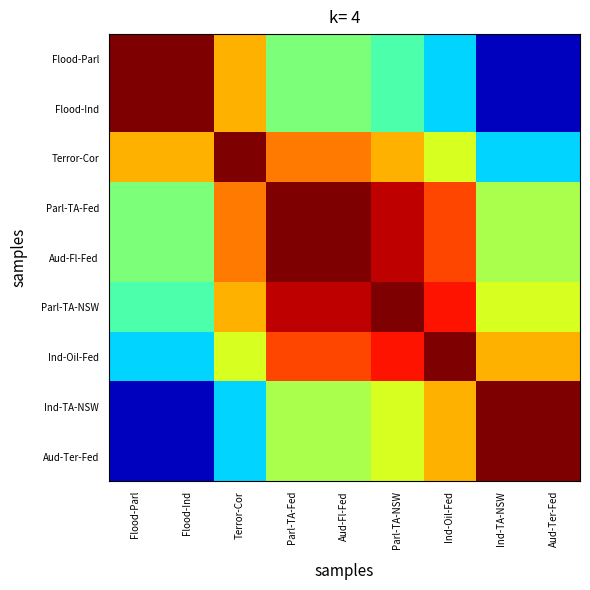

Reading right to left, extract all data points from this chart.

Flood-Parl: Aud-Ter-Fed=0.1	Ind-TA-NSW=0.1	Ind-Oil-Fed=0.3	Parl-TA-NSW=0.4	Aud-Fl-Fed=0.5	Parl-TA-Fed=0.5	Terror-Cor=0.7	Flood-Ind=1.0	Flood-Parl=1.0
Flood-Ind: Aud-Ter-Fed=0.1	Ind-TA-NSW=0.1	Ind-Oil-Fed=0.3	Parl-TA-NSW=0.4	Aud-Fl-Fed=0.5	Parl-TA-Fed=0.5	Terror-Cor=0.7	Flood-Ind=1.0	Flood-Parl=1.0
Terror-Cor: Aud-Ter-Fed=0.3	Ind-TA-NSW=0.3	Ind-Oil-Fed=0.6	Parl-TA-NSW=0.7	Aud-Fl-Fed=0.8	Parl-TA-Fed=0.8	Terror-Cor=1.0	Flood-Ind=0.7	Flood-Parl=0.7
Parl-TA-Fed: Aud-Ter-Fed=0.6	Ind-TA-NSW=0.6	Ind-Oil-Fed=0.8	Parl-TA-NSW=0.9	Aud-Fl-Fed=1.0	Parl-TA-Fed=1.0	Terror-Cor=0.8	Flood-Ind=0.5	Flood-Parl=0.5
Aud-Fl-Fed: Aud-Ter-Fed=0.6	Ind-TA-NSW=0.6	Ind-Oil-Fed=0.8	Parl-TA-NSW=0.9	Aud-Fl-Fed=1.0	Parl-TA-Fed=1.0	Terror-Cor=0.8	Flood-Ind=0.5	Flood-Parl=0.5
Parl-TA-NSW: Aud-Ter-Fed=0.6	Ind-TA-NSW=0.6	Ind-Oil-Fed=0.9	Parl-TA-NSW=1.0	Aud-Fl-Fed=0.9	Parl-TA-Fed=0.9	Terror-Cor=0.7	Flood-Ind=0.4	Flood-Parl=0.4
Ind-Oil-Fed: Aud-Ter-Fed=0.7	Ind-TA-NSW=0.7	Ind-Oil-Fed=1.0	Parl-TA-NSW=0.9	Aud-Fl-Fed=0.8	Parl-TA-Fed=0.8	Terror-Cor=0.6	Flood-Ind=0.3	Flood-Parl=0.3
Ind-TA-NSW: Aud-Ter-Fed=1.0	Ind-TA-NSW=1.0	Ind-Oil-Fed=0.7	Parl-TA-NSW=0.6	Aud-Fl-Fed=0.6	Parl-TA-Fed=0.6	Terror-Cor=0.3	Flood-Ind=0.1	Flood-Parl=0.1
Aud-Ter-Fed: Aud-Ter-Fed=1.0	Ind-TA-NSW=1.0	Ind-Oil-Fed=0.7	Parl-TA-NSW=0.6	Aud-Fl-Fed=0.6	Parl-TA-Fed=0.6	Terror-Cor=0.3	Flood-Ind=0.1	Flood-Parl=0.1